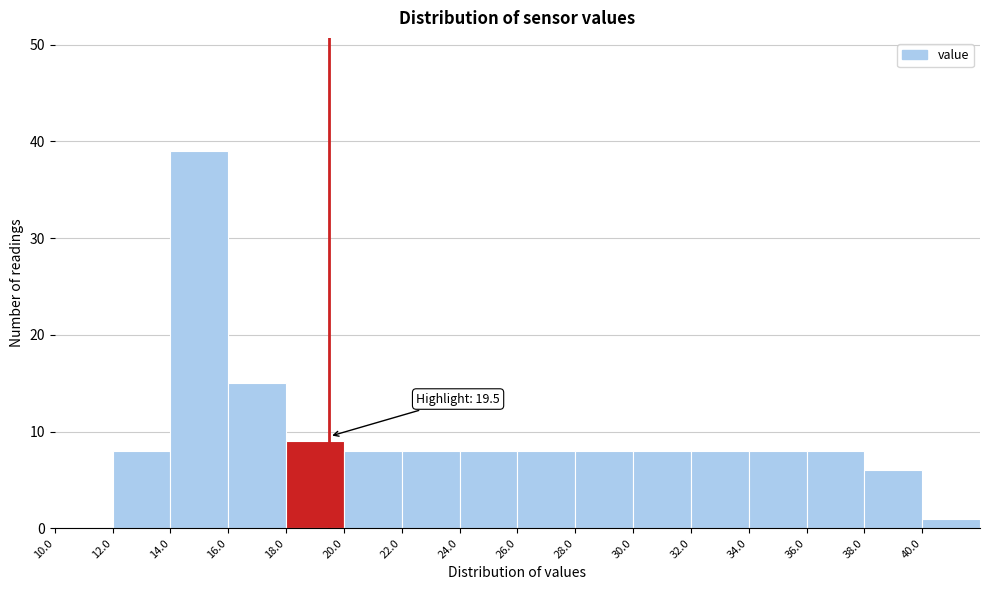

Which range on the x-axis has the tallest bar?

14 to 16